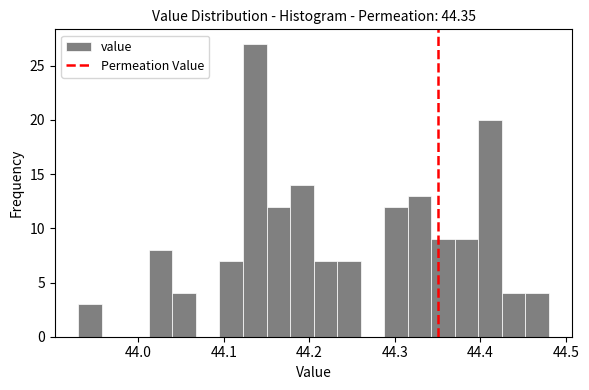

Around what value on the x-axis is the tallest bar? Give the approximate position of its centre, as read against the axis.

44.14